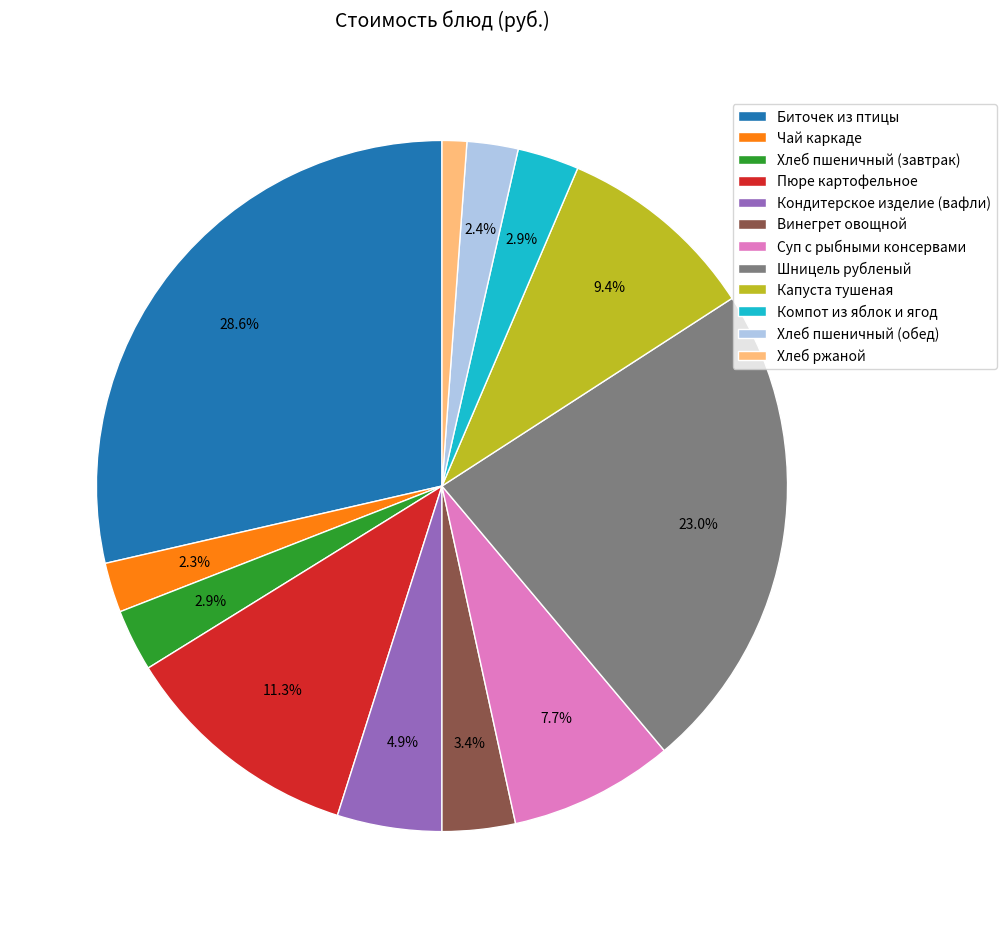

To the nearest percent, what portion does Чай каркаде represent?

2%